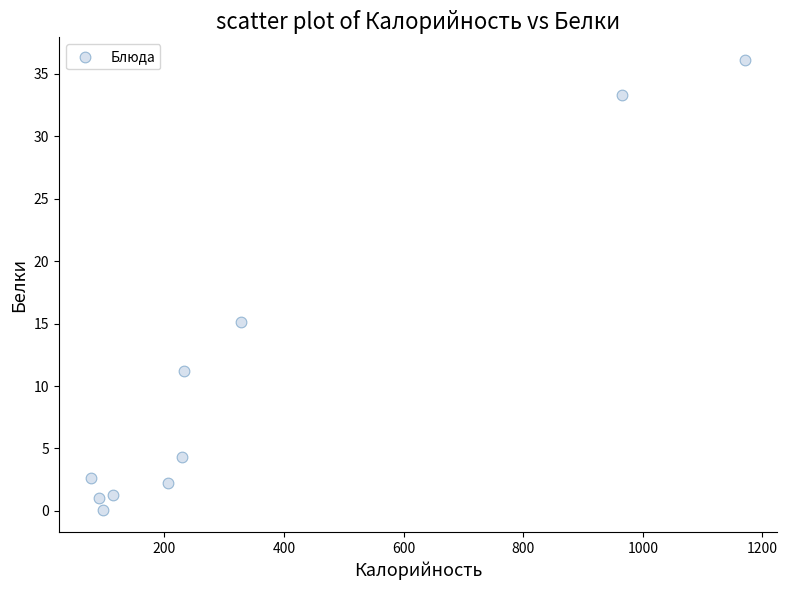

What Y value in the scatter plot is closest to 18?

15.1